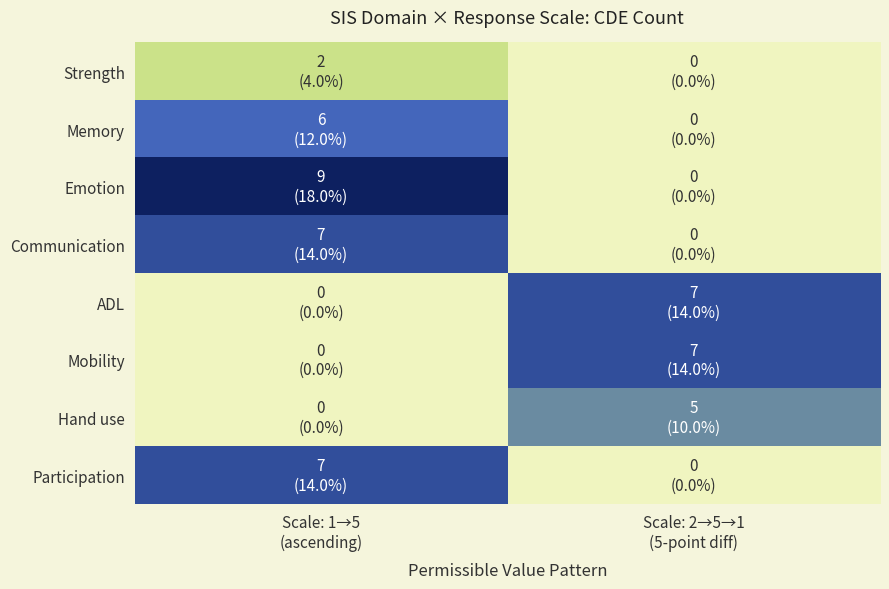

What is the total value across all series at Scale: 2→5→1
(5-point diff)?

19